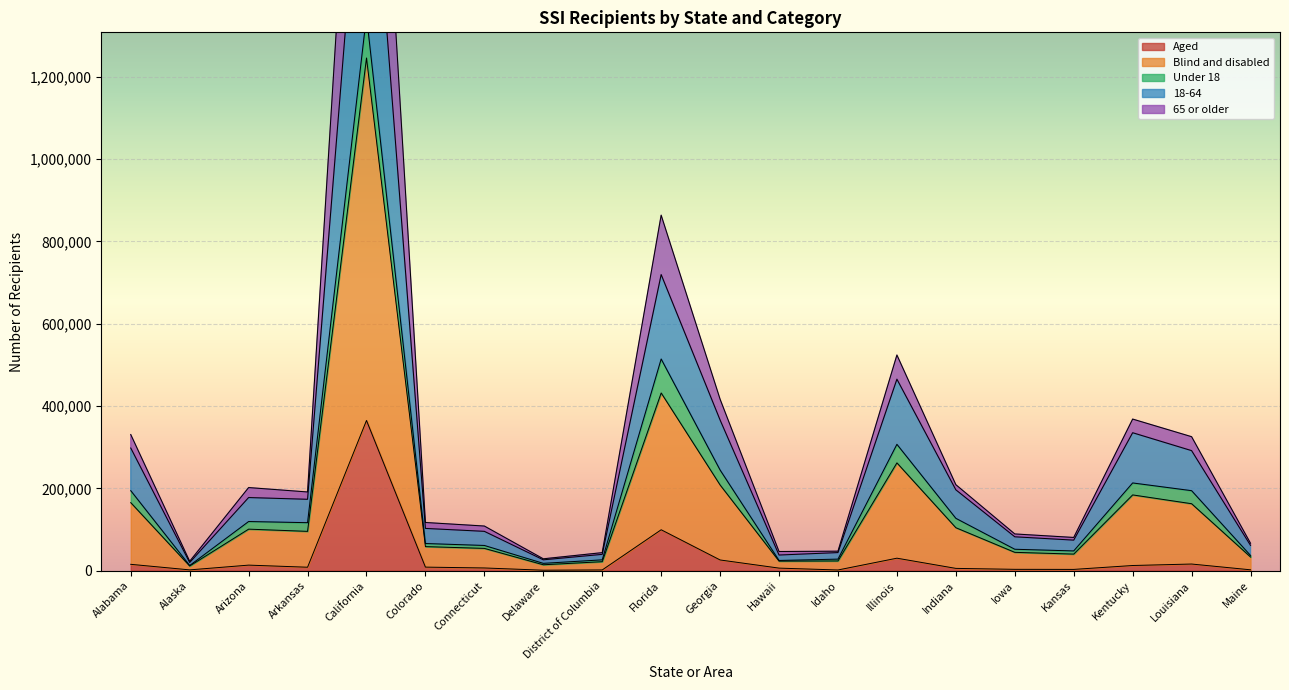

Where is Aged nearest to the value 183133?

Florida